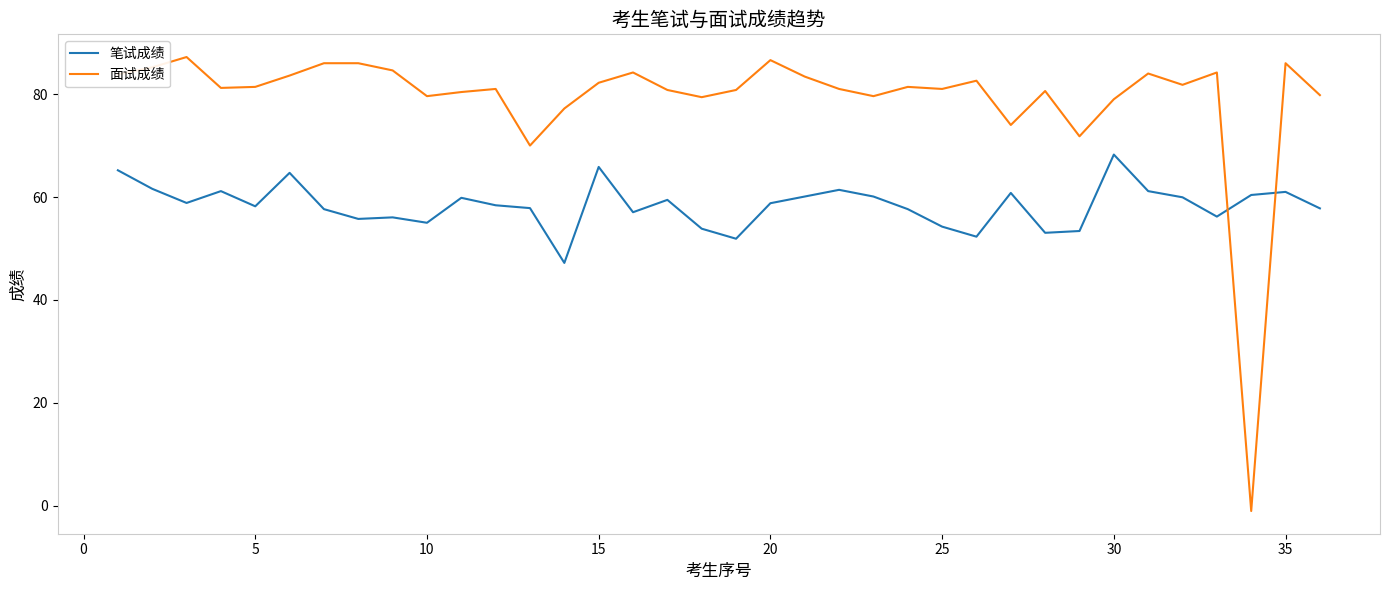

List the series in order of their overall mean, lowest first.

笔试成绩, 面试成绩